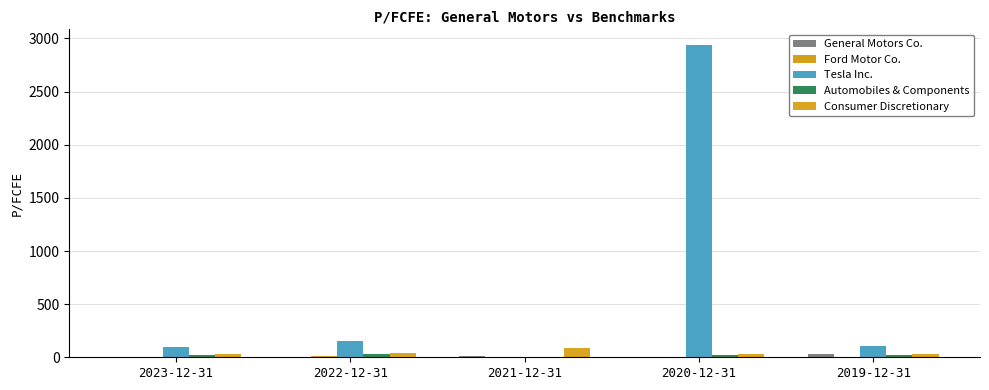

What is the label of the 2nd bar from the right?

2020-12-31